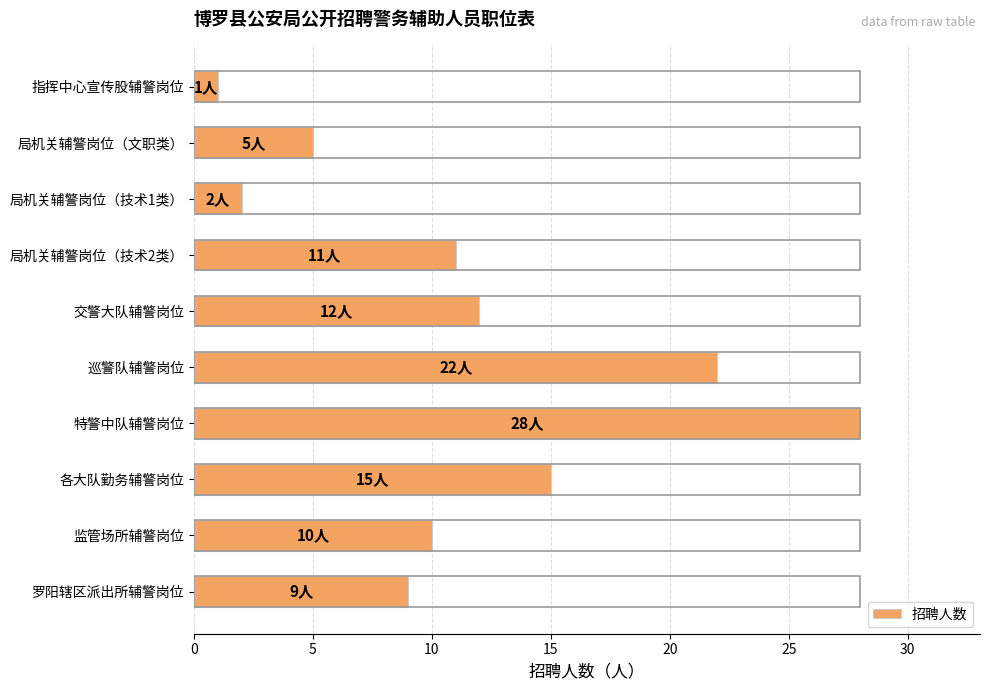

True or false: the data shows 11 at 局机关辅警岗位（技术2类）.

True